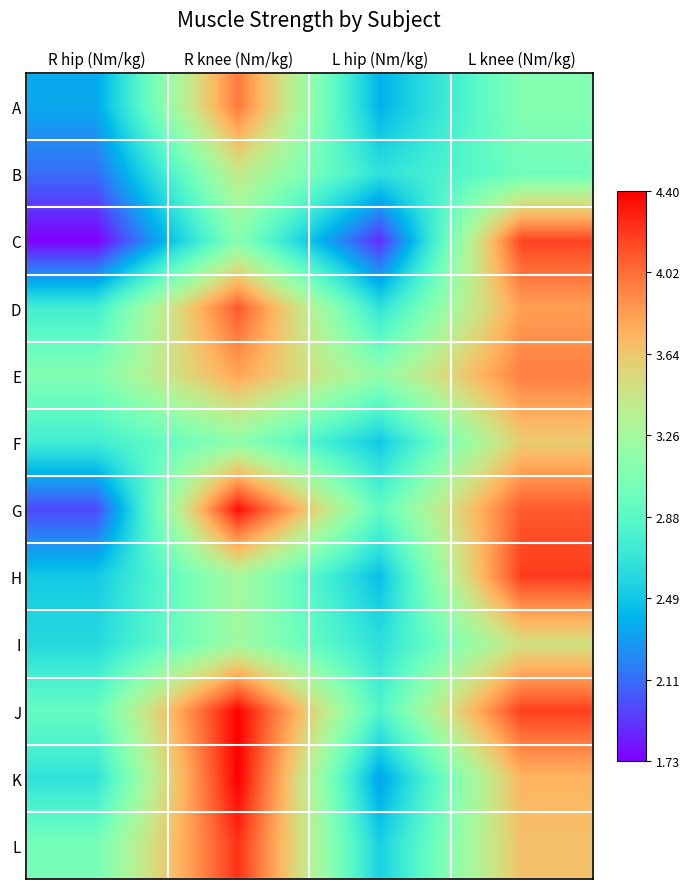

Reading right to left, list all the values displayed in this chart.

A: L knee (Nm/kg)=3.1	L hip (Nm/kg)=2.4	R knee (Nm/kg)=4.0	R hip (Nm/kg)=2.3
B: L knee (Nm/kg)=3.0	L hip (Nm/kg)=2.6	R knee (Nm/kg)=3.4	R hip (Nm/kg)=2.1
C: L knee (Nm/kg)=4.2	L hip (Nm/kg)=1.9	R knee (Nm/kg)=3.1	R hip (Nm/kg)=1.7
D: L knee (Nm/kg)=3.8	L hip (Nm/kg)=2.7	R knee (Nm/kg)=4.1	R hip (Nm/kg)=2.8
E: L knee (Nm/kg)=4.0	L hip (Nm/kg)=3.2	R knee (Nm/kg)=3.8	R hip (Nm/kg)=3.1
F: L knee (Nm/kg)=3.6	L hip (Nm/kg)=2.5	R knee (Nm/kg)=3.1	R hip (Nm/kg)=2.7
G: L knee (Nm/kg)=4.1	L hip (Nm/kg)=2.9	R knee (Nm/kg)=4.4	R hip (Nm/kg)=2.0
H: L knee (Nm/kg)=4.2	L hip (Nm/kg)=2.5	R knee (Nm/kg)=3.3	R hip (Nm/kg)=2.5
I: L knee (Nm/kg)=3.5	L hip (Nm/kg)=2.6	R knee (Nm/kg)=3.2	R hip (Nm/kg)=2.6
J: L knee (Nm/kg)=4.2	L hip (Nm/kg)=2.8	R knee (Nm/kg)=4.4	R hip (Nm/kg)=2.9
K: L knee (Nm/kg)=3.7	L hip (Nm/kg)=2.3	R knee (Nm/kg)=4.4	R hip (Nm/kg)=2.7
L: L knee (Nm/kg)=3.7	L hip (Nm/kg)=2.5	R knee (Nm/kg)=4.2	R hip (Nm/kg)=3.0